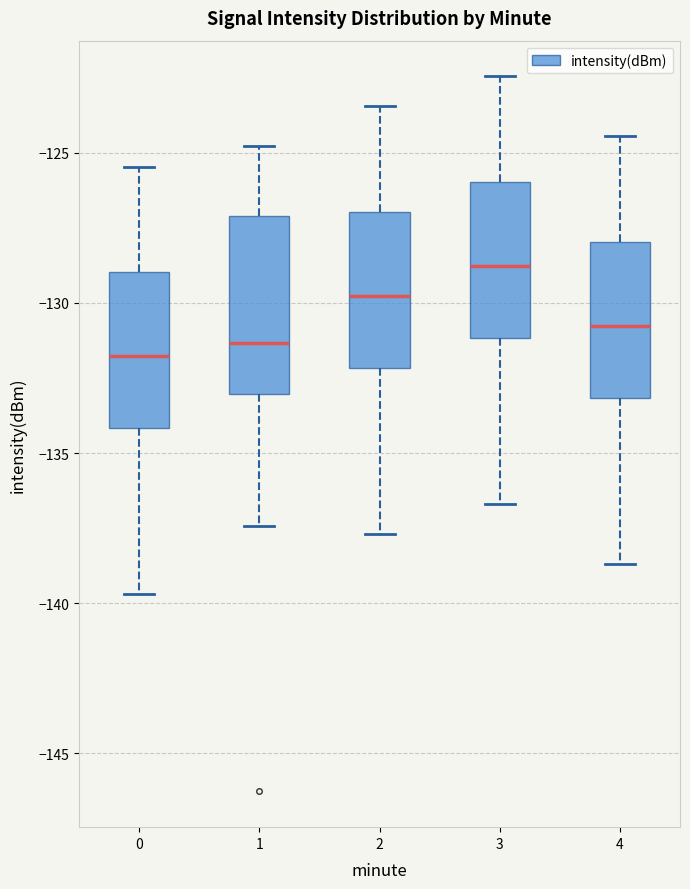

Reading left to right, read every box against the y-axis: the position of its median line, the range the box covers, and the ends of its whiskers. The values are not printed on the chart, so give them approximately, as read against the axis.

0: median -132.0, box -134.0 to -129.0, whiskers -139.5 to -125.5
1: median -131.5, box -133.0 to -127.0, whiskers -137.5 to -125.0
2: median -130.0, box -132.0 to -127.0, whiskers -137.5 to -123.5
3: median -129.0, box -131.0 to -126.0, whiskers -136.5 to -122.5
4: median -131.0, box -133.0 to -128.0, whiskers -138.5 to -124.5